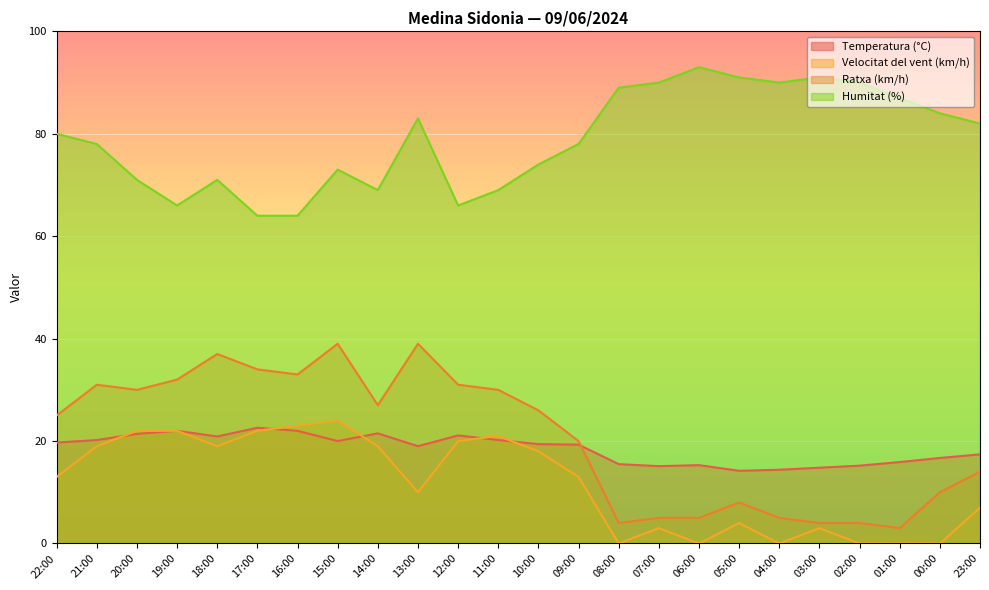

Is the value of Ratxa (km/h) at 12:00 greater than the value of Temperatura (°C) at 12:00?

Yes